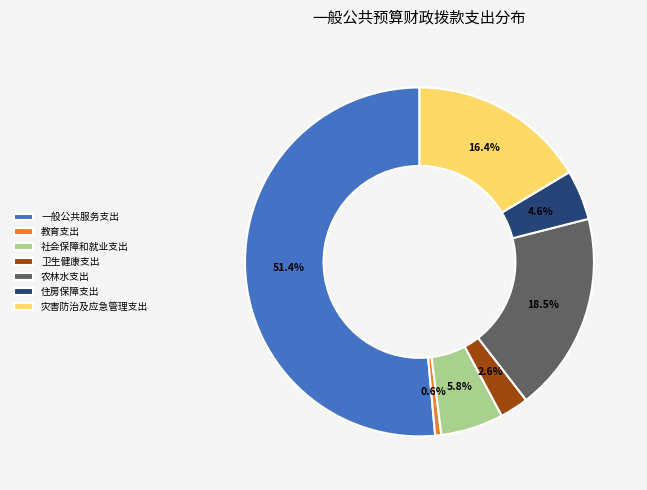

Is there a majority slice in this chart?

Yes